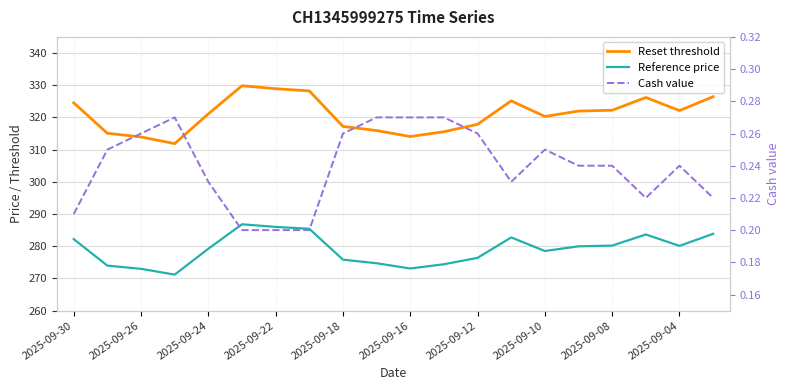

What is the total value across all series at 15?

602.2